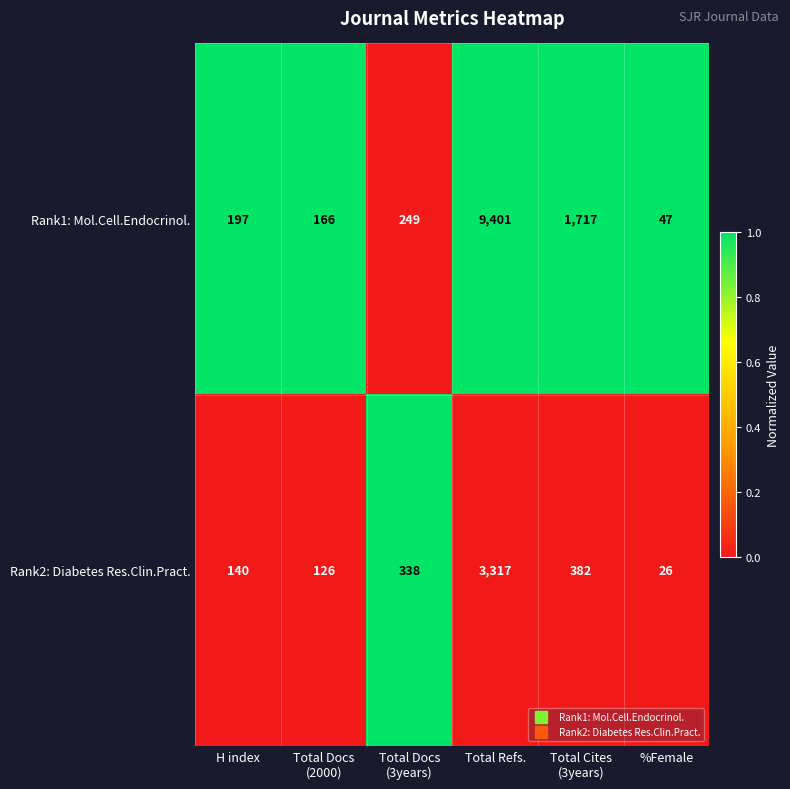

Reading right to left, what are all the values shown in this chart?

Rank1: Mol.Cell.Endocrinol.: 47	1717	9401	249	166	197
Rank2: Diabetes Res.Clin.Pract.: 26	382	3317	338	126	140